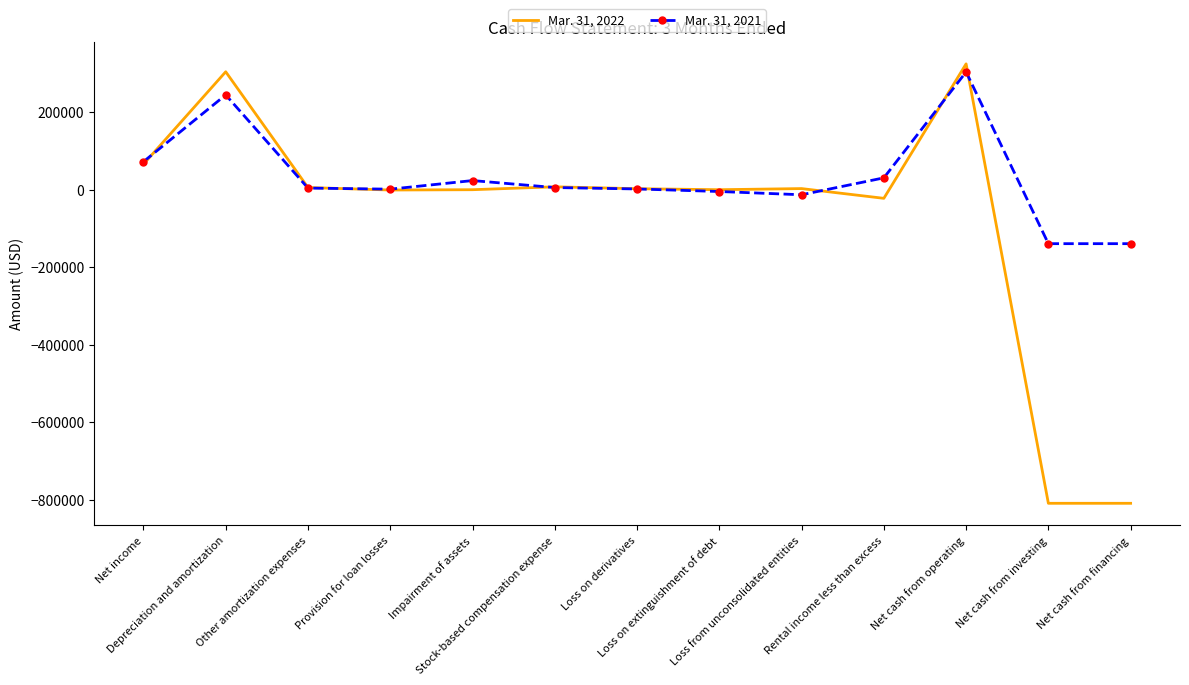

The value of Mar. 31, 2022 at Depreciation and amortization is 136987. True or false?

False